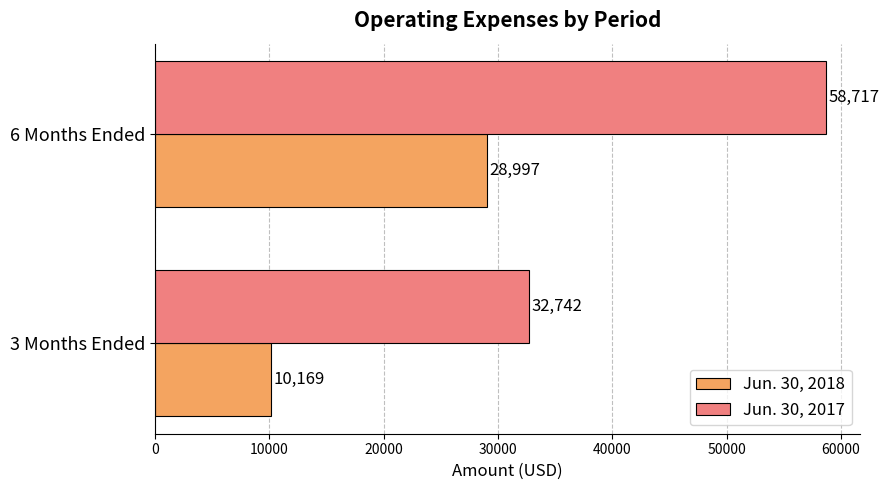

At which label is Jun. 30, 2017 closest to 45729?

3 Months Ended